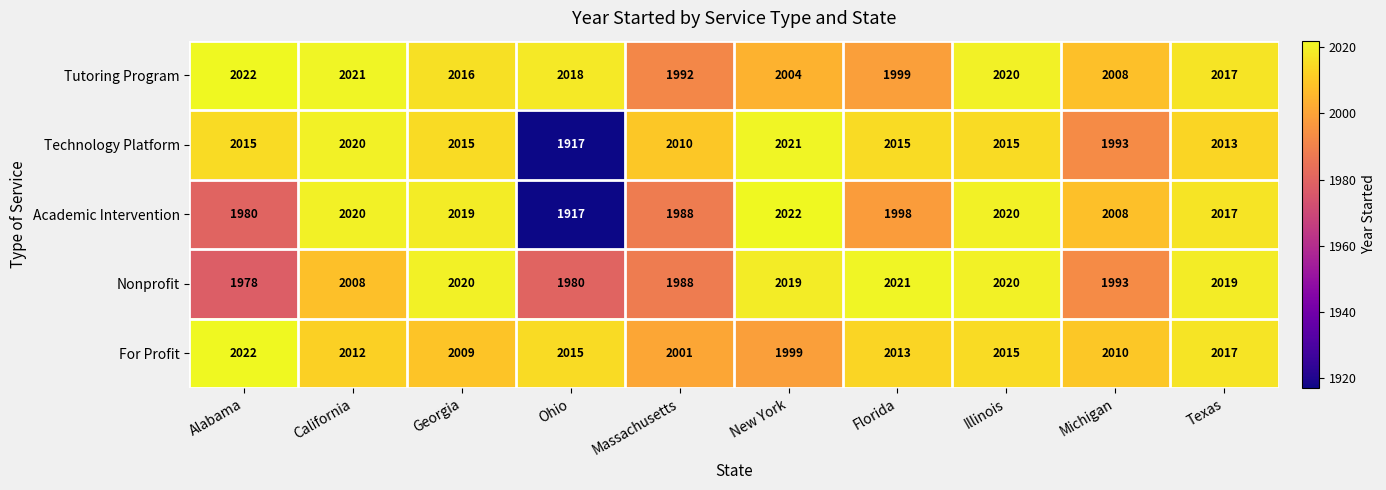

Rank the categories by Tutoring Program value from highest to lowest.

Alabama, California, Illinois, Ohio, Texas, Georgia, Michigan, New York, Florida, Massachusetts